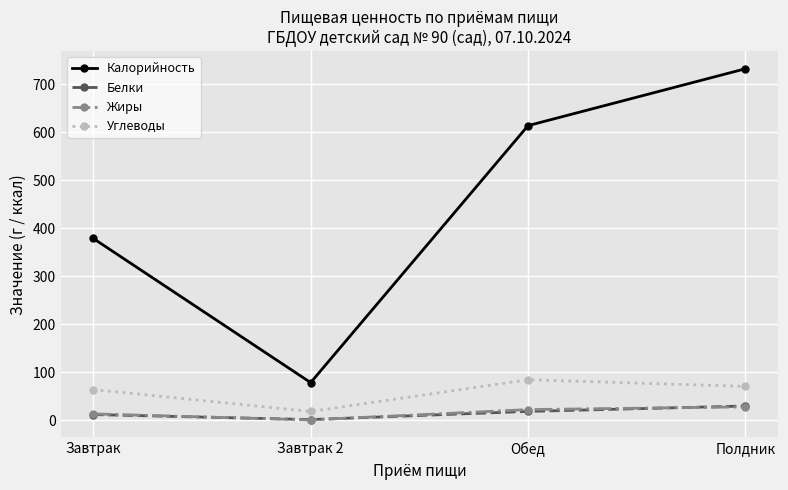

What is the label of the 4th point from the left?

Полдник